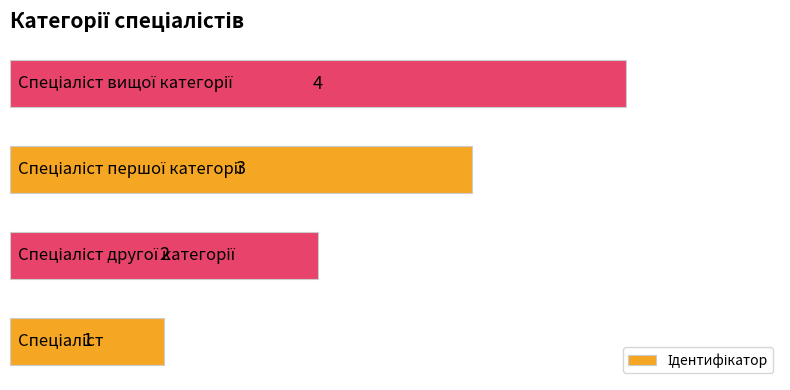

What is the difference between the maximum and minimum values?

3